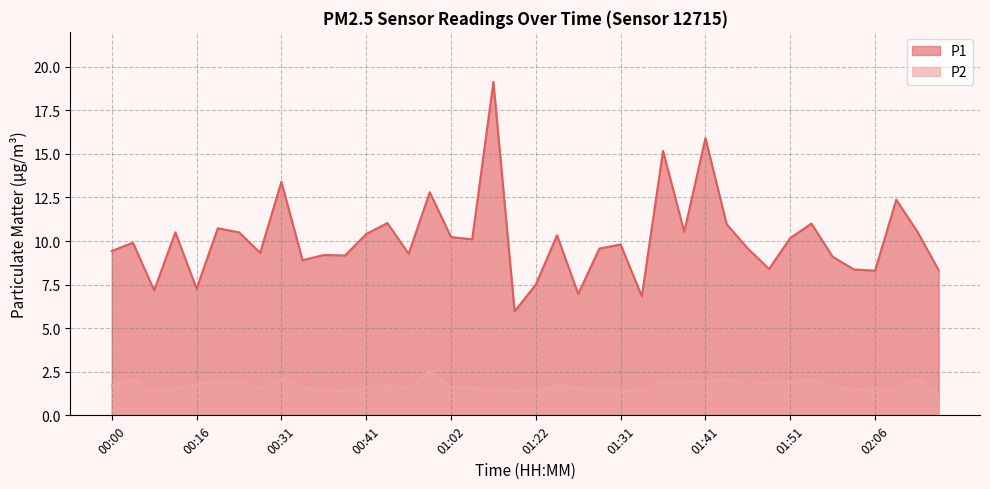

List the labels in order of P2 value, largest first.

00:54, 00:03, 00:31, 01:44, 02:11, 01:54, 00:21, 01:39, 01:41, 01:37, 01:51, 00:23, 01:49, 00:16, 00:43, 01:46, 00:00, 01:24, 02:01, 00:10, 00:28, 00:33, 00:41, 00:46, 01:02, 01:04, 01:27, 02:06, 02:09, 01:07, 02:04, 00:36, 01:22, 01:29, 01:31, 00:38, 01:17, 01:34, 00:08, 02:14